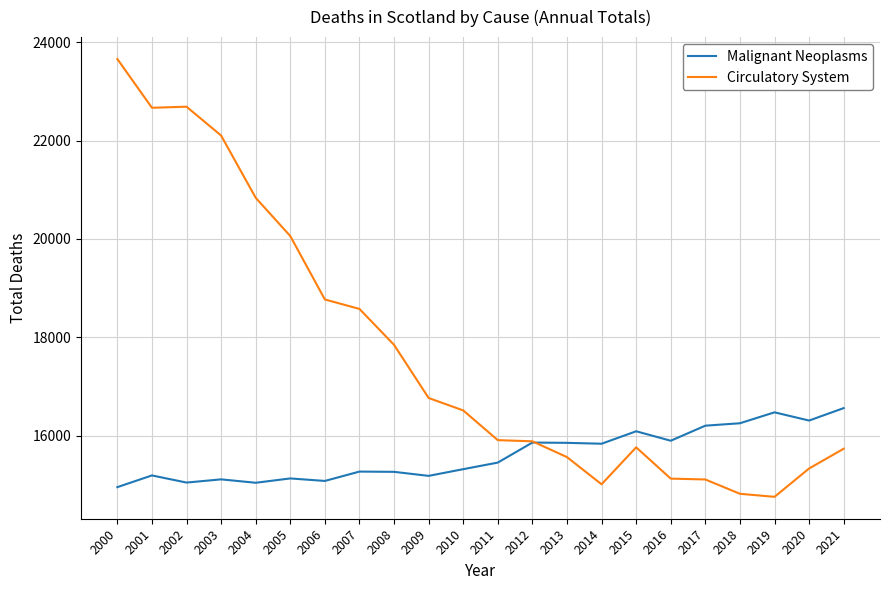

At how many categories does at least one series exceed 19737?

6